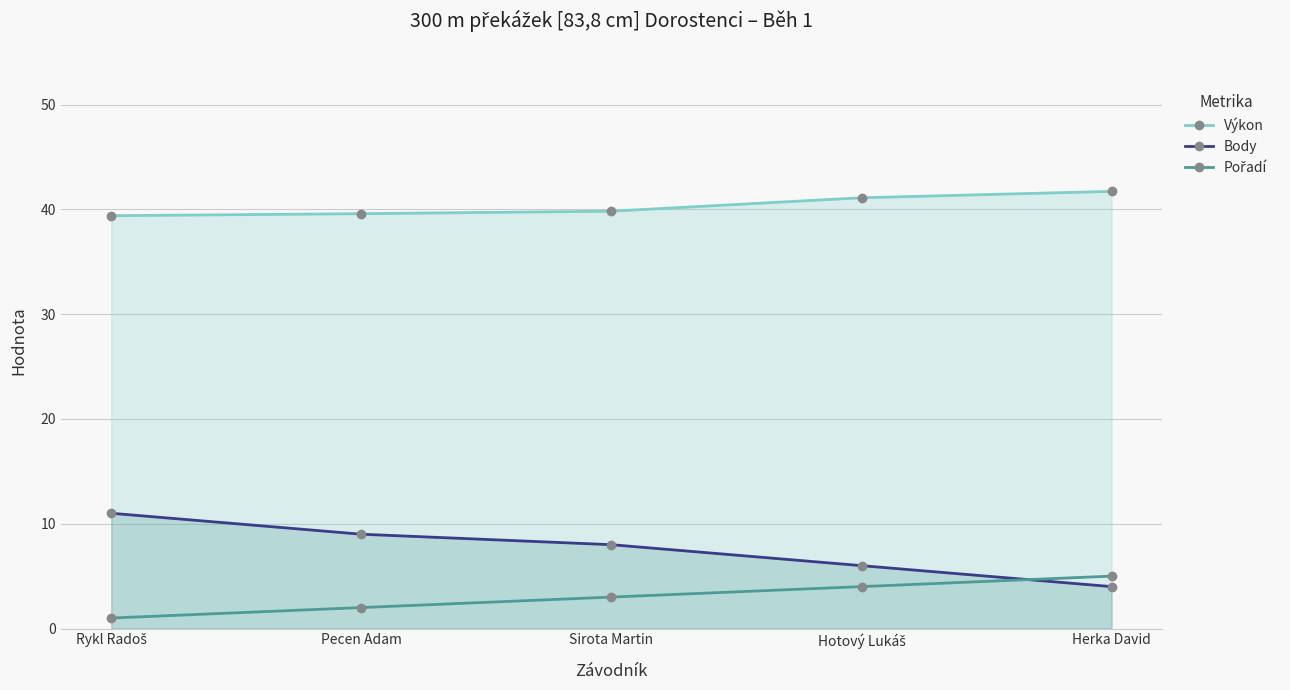

True or false: Pořadí has a value of 3.0 at Sirota Martin.

True